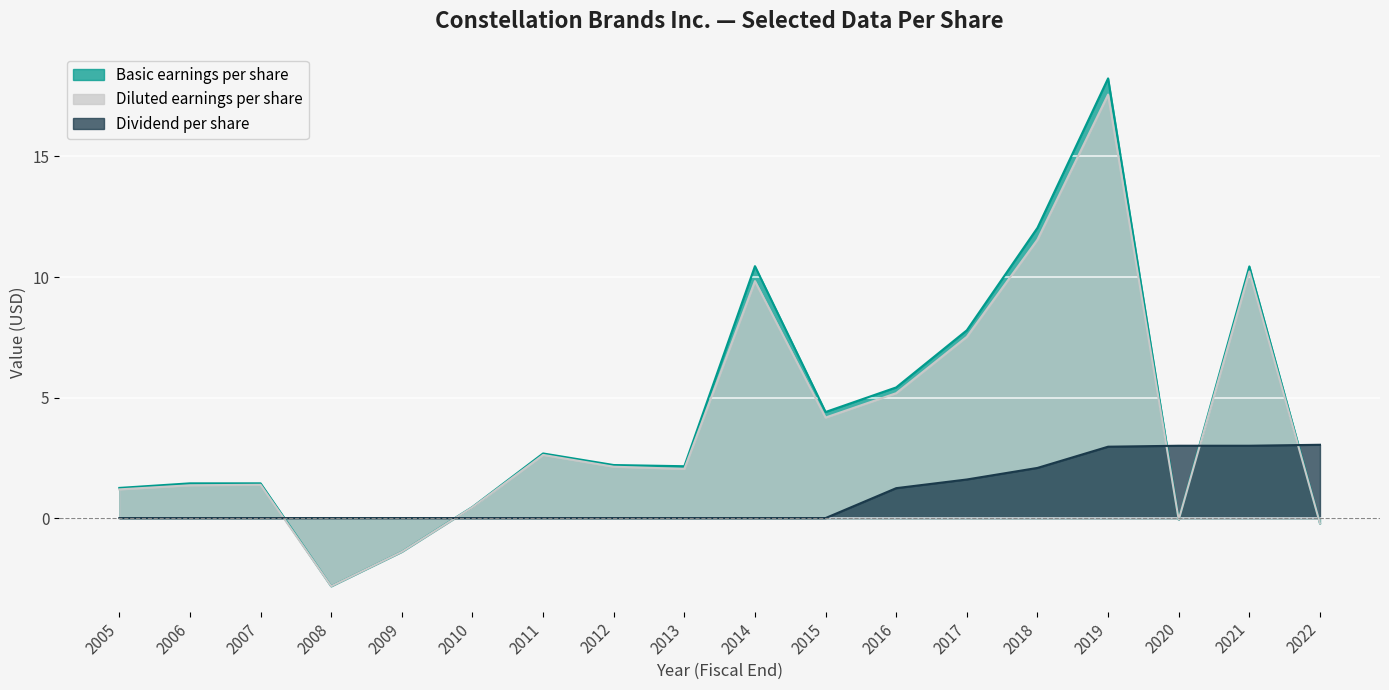

At which label does Basic earnings per share first exceed 2?

2011